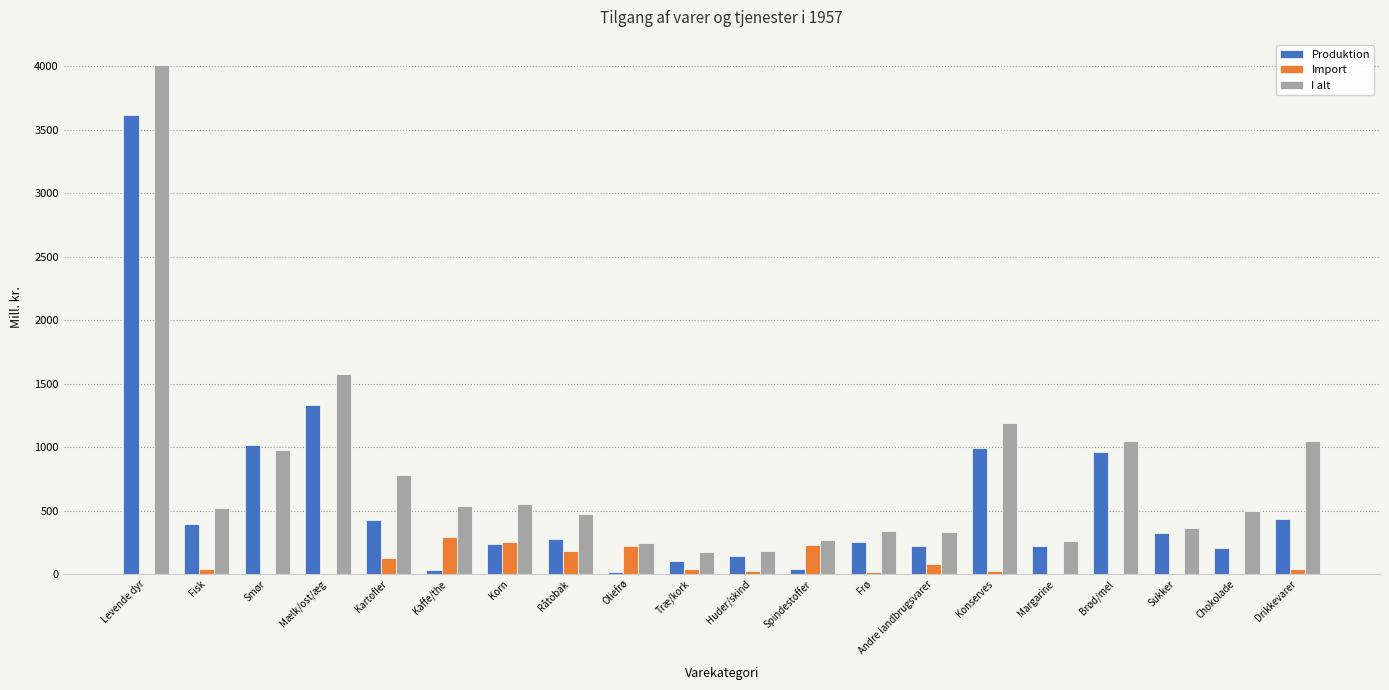

Which series has the largest total across all categories?

I alt